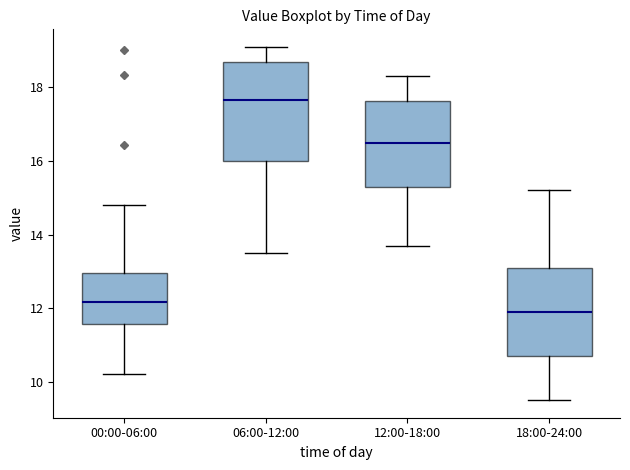

Reading left to right, transcribe this box plot: for each box, give where its median line is, the range the box spans, and where its two whiskers end, as read against the y-axis. The values are not printed on the chart, so give them approximately, as read against the axis.

00:00-06:00: median 12.2, box 11.6 to 13.0, whiskers 10.2 to 14.8
06:00-12:00: median 17.6, box 16.0 to 18.8, whiskers 13.6 to 19.2
12:00-18:00: median 16.6, box 15.4 to 17.6, whiskers 13.8 to 18.4
18:00-24:00: median 12.0, box 10.8 to 13.2, whiskers 9.6 to 15.2